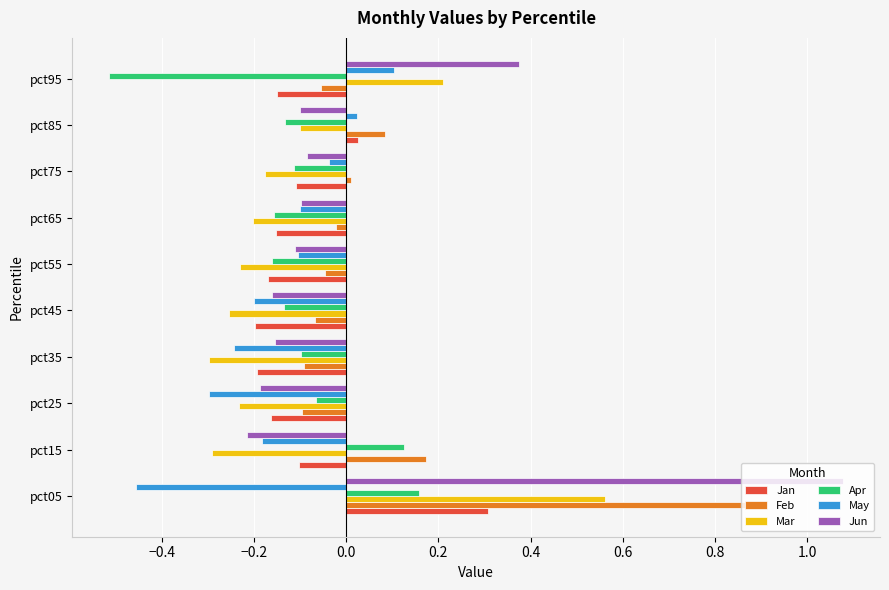

What is the difference between the maximum and minimum values in the Jan series?

0.5